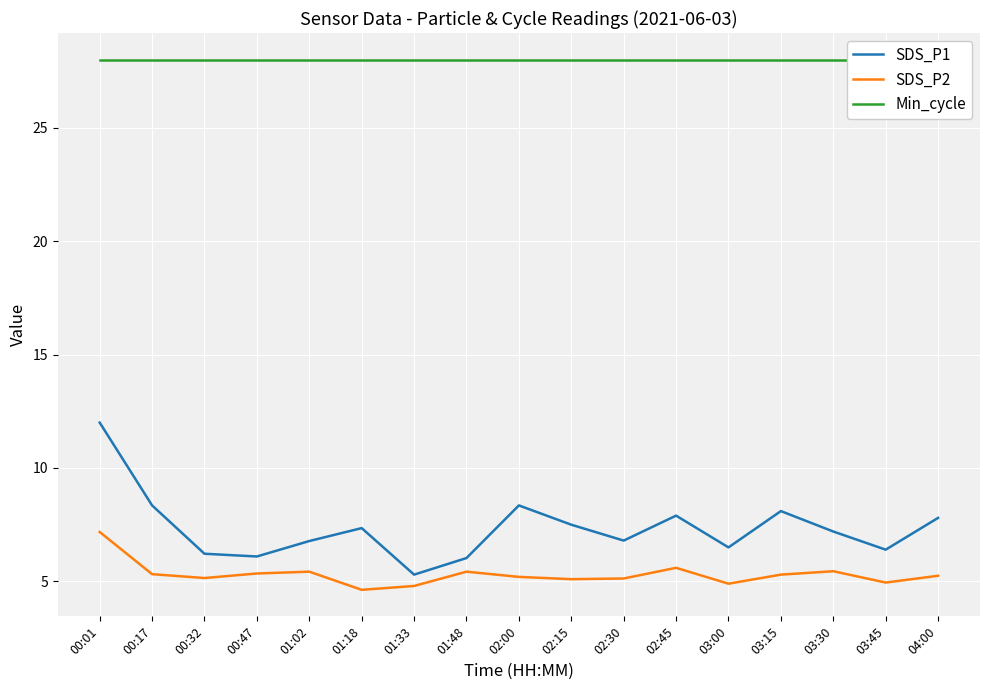

Reading right to left, list all the values displayed in this chart.

SDS_P1: 7.8	6.4	7.2	8.1	6.5	7.9	6.8	7.5	8.3	6.0	5.3	7.3	6.8	6.1	6.2	8.3	12.0
SDS_P2: 5.2	5.0	5.5	5.3	4.9	5.6	5.1	5.1	5.2	5.4	4.8	4.6	5.4	5.3	5.2	5.3	7.2
Min_cycle: 28.0	28.0	28.0	28.0	28.0	28.0	28.0	28.0	28.0	28.0	28.0	28.0	28.0	28.0	28.0	28.0	28.0